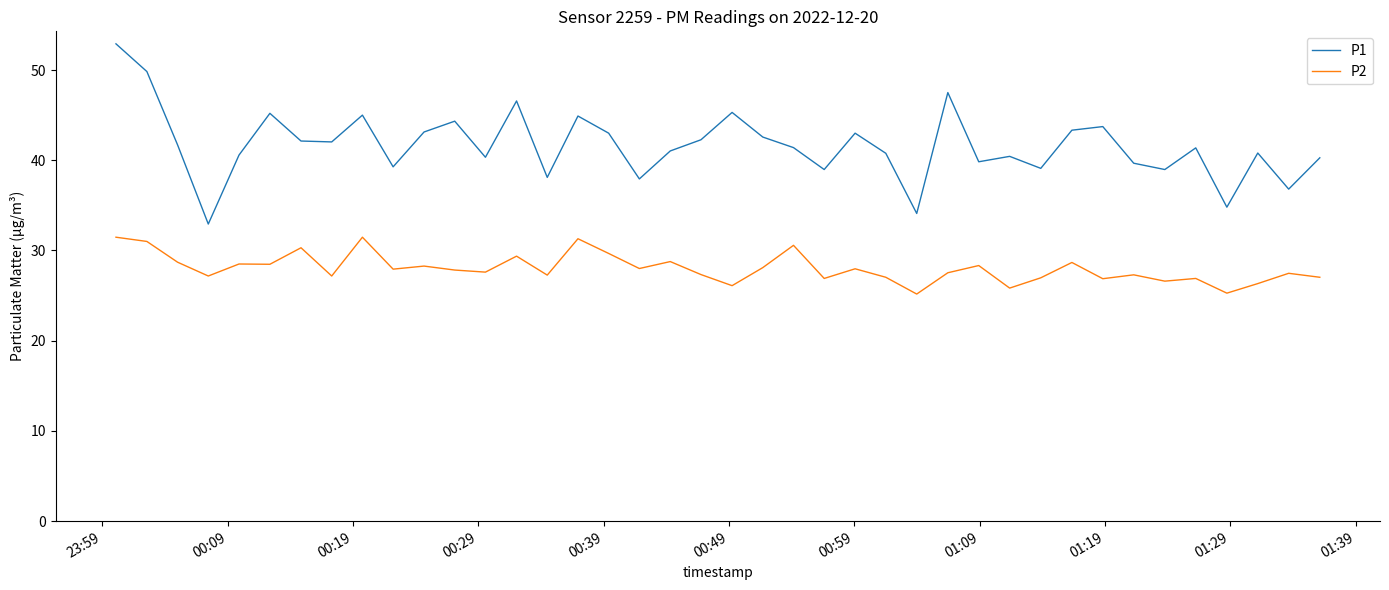

How many series are shown in this chart?

2